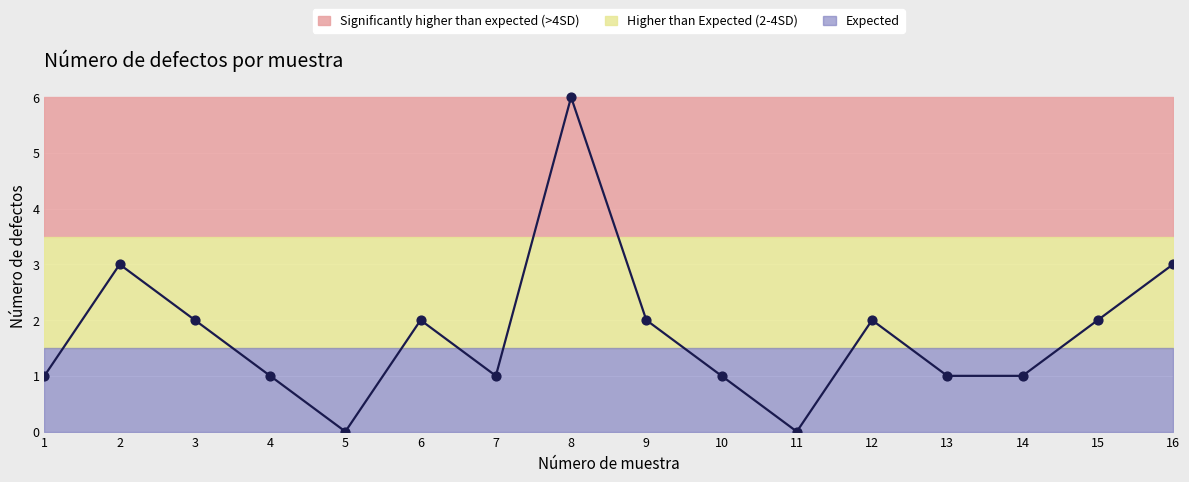

Between 1 and 16, which is larger?

16